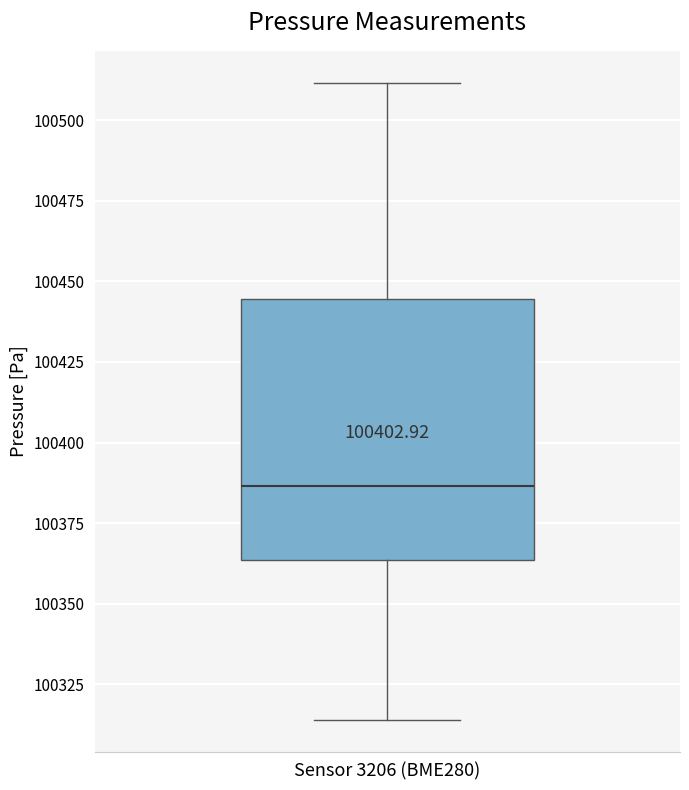

Transcribe this box plot: give where the median line is, the range the box spans, and where the two whiskers end, as read against the y-axis. The values are not printed on the chart, so give them approximately, as read against the axis.

median 100385, box 100365 to 100445, whiskers 100315 to 100510